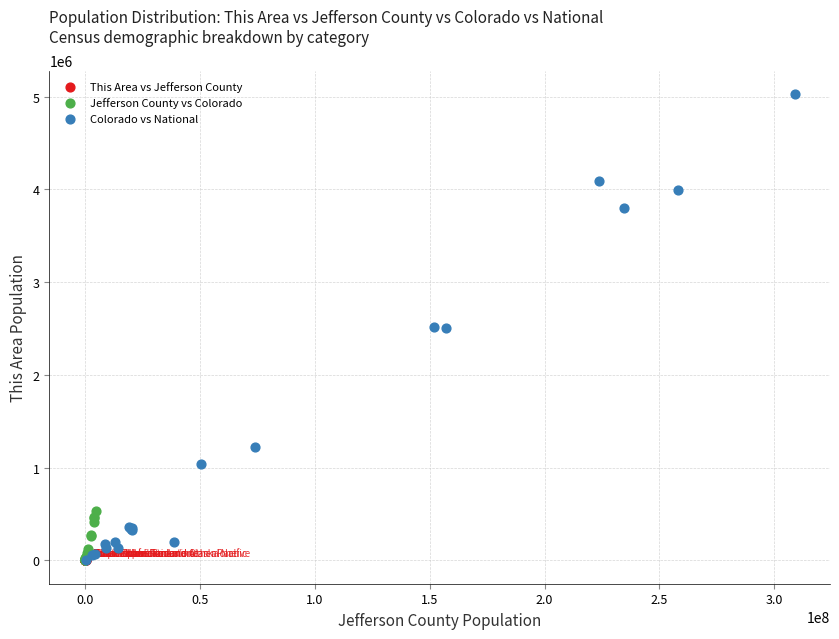

Which series has the largest Y range (max minus min)?

Colorado vs National